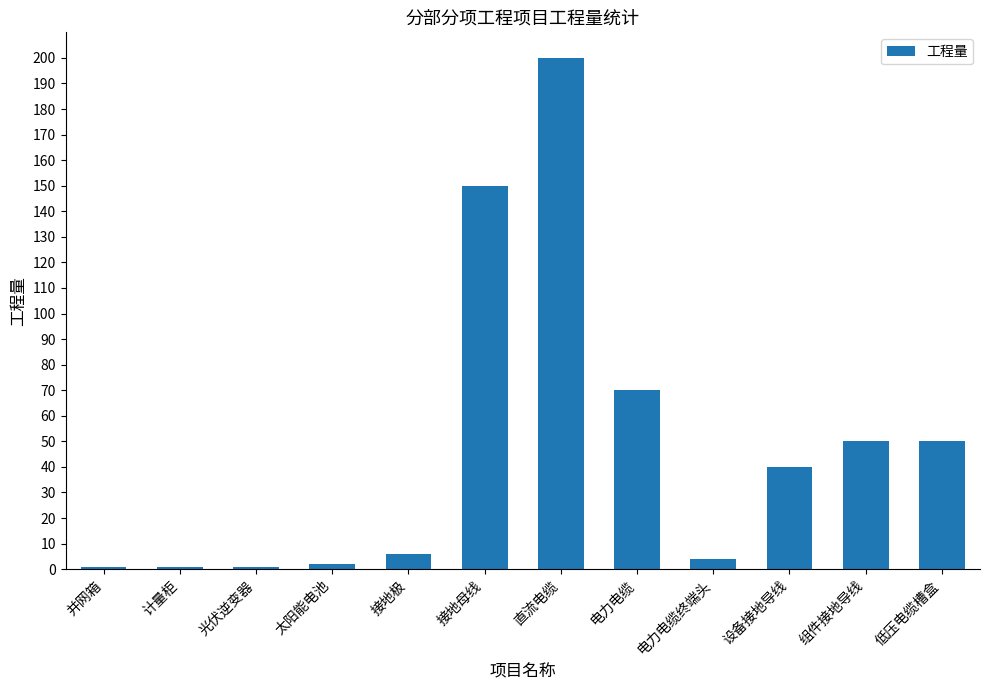

What is the difference between the values at 电力电缆终端头 and 并网箱?

3